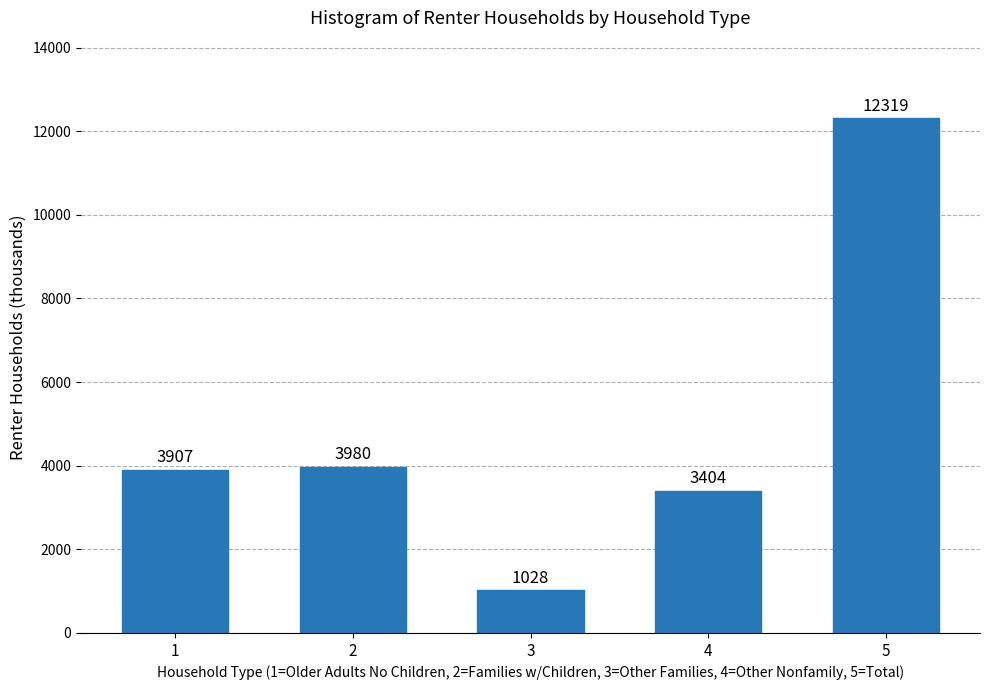

Reading left to right, what are all the values shown in this chart?

1=3907	2=3980	3=1028	4=3404	5=12319